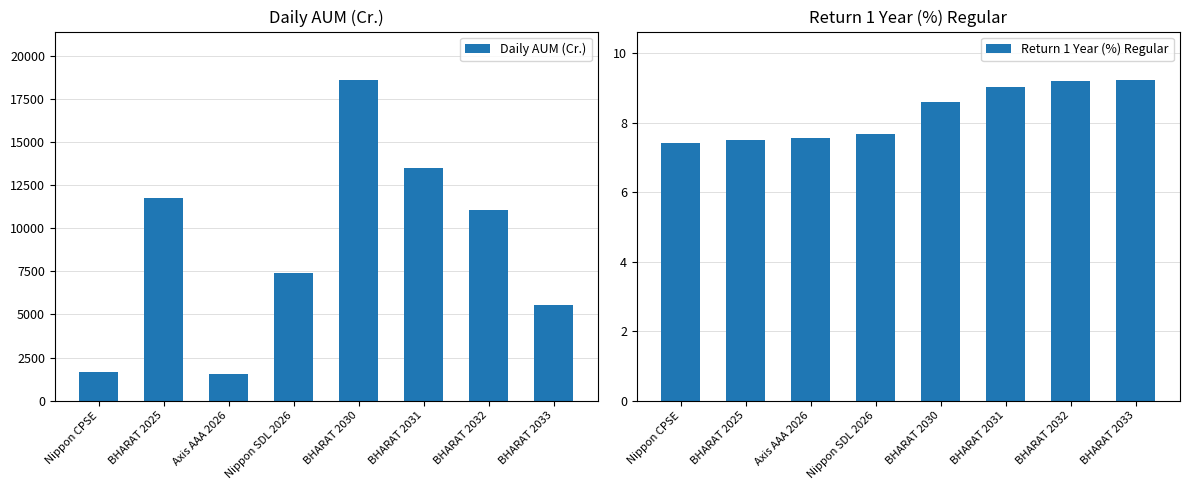

Reading left to right, transcribe all the data shown in this chart.

Daily AUM (Cr.): Nippon CPSE=1637.1	BHARAT 2025=11775.3	Axis AAA 2026=1553.0	Nippon SDL 2026=7426.6	BHARAT 2030=18608.0	BHARAT 2031=13464.8	BHARAT 2032=11043.9	BHARAT 2033=5545.2
Return 1 Year (%) Regular: Nippon CPSE=7.4	BHARAT 2025=7.5	Axis AAA 2026=7.6	Nippon SDL 2026=7.7	BHARAT 2030=8.6	BHARAT 2031=9.0	BHARAT 2032=9.2	BHARAT 2033=9.2